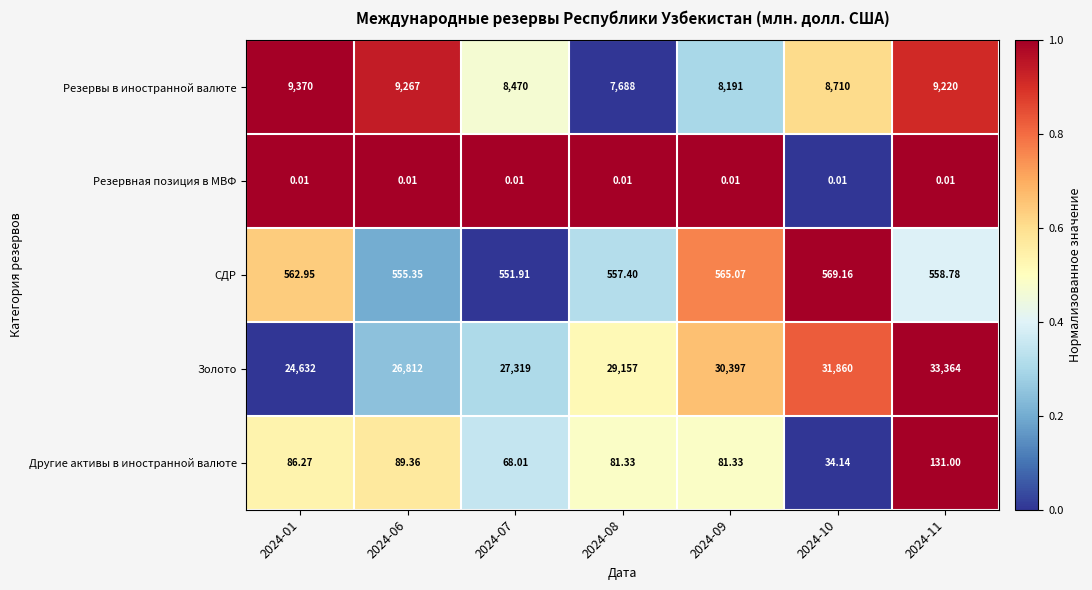

Is the value of Другие активы в иностранной валюте at 2024-11 greater than the value of Золото at 2024-08?

No